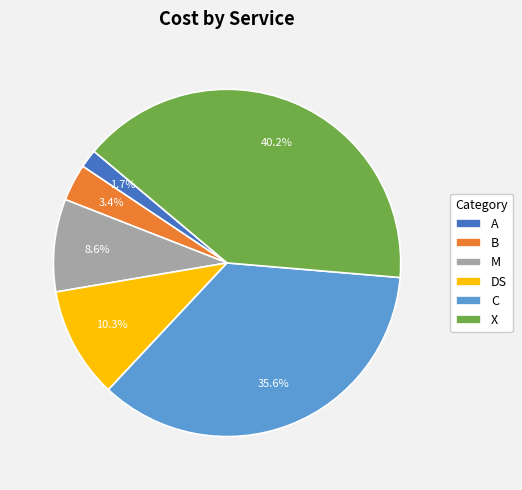

Does any single category account for the majority?

No